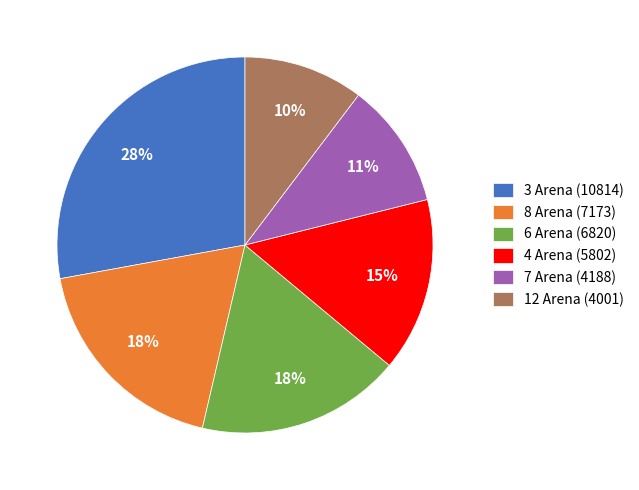

Is there a majority slice in this chart?

No